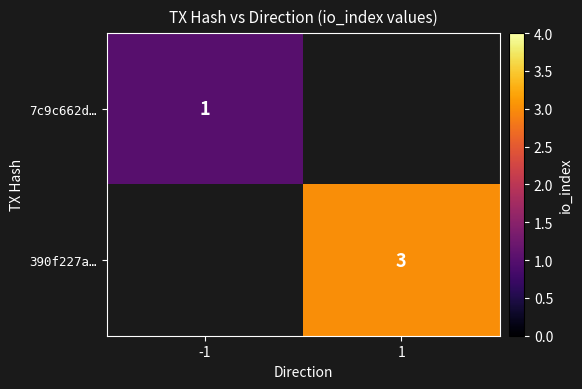

The value of 7c9c662d… at -1 is 1. True or false?

True